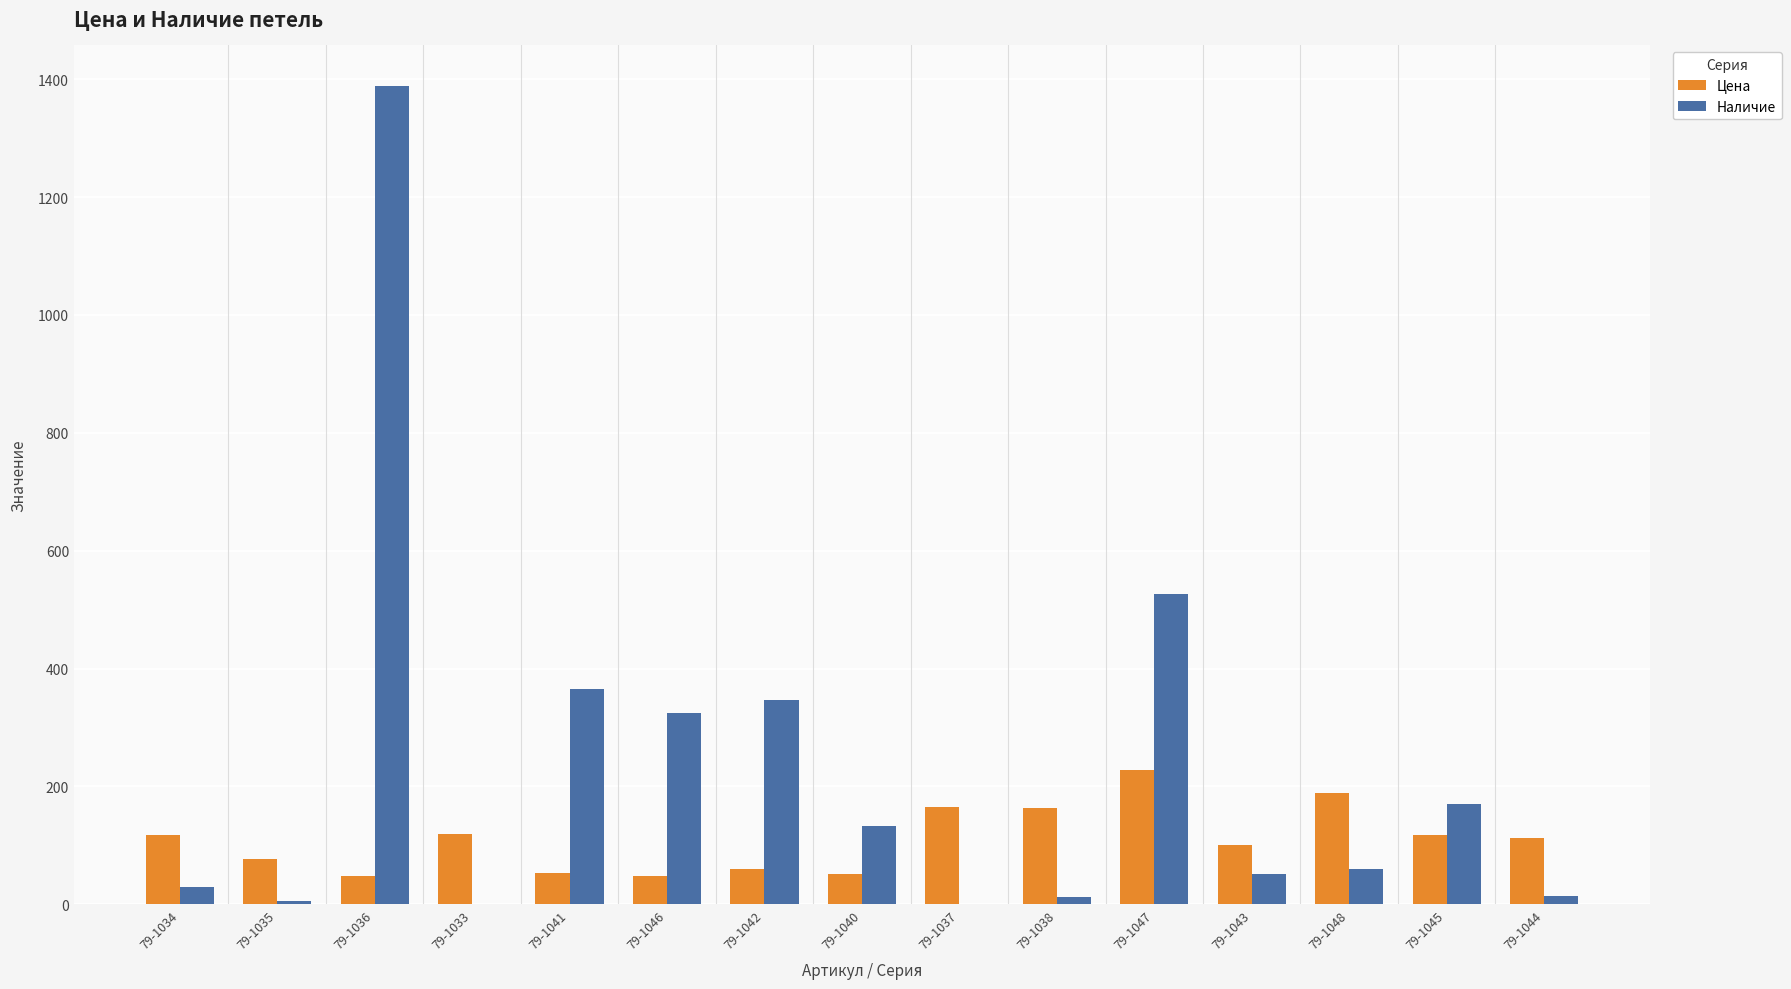

What is the sum of all Цена values?

1646.9